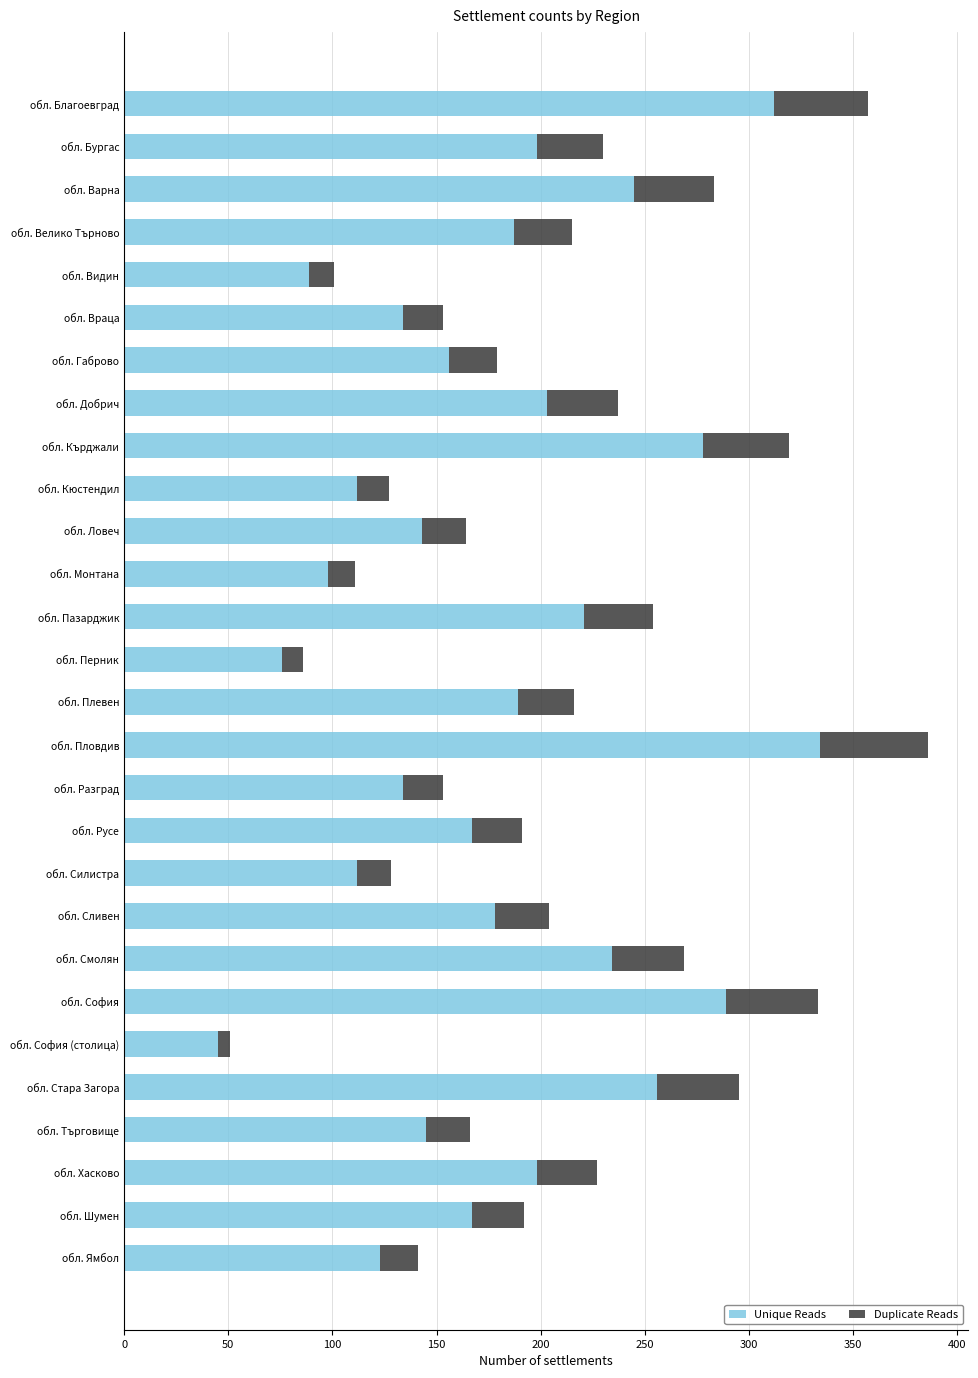

What is the total value across all series at обл. Ямбол?

141